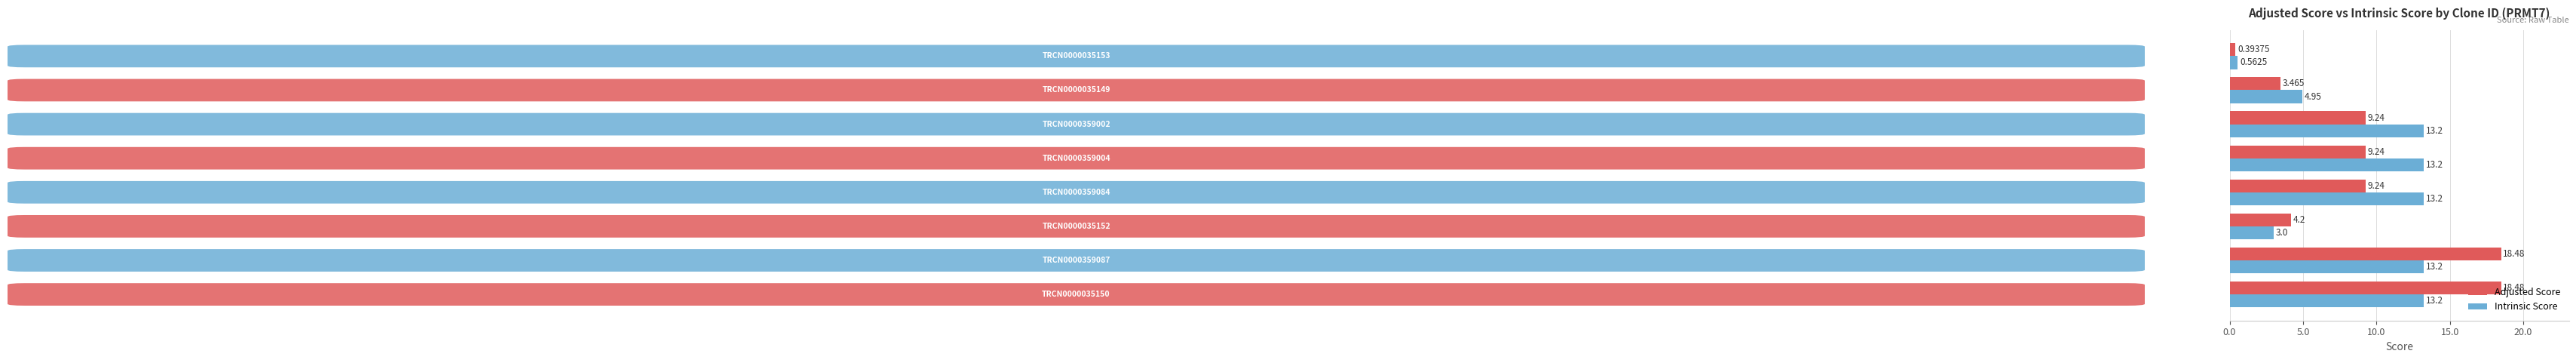

Which series has the largest total across all categories?

Intrinsic Score